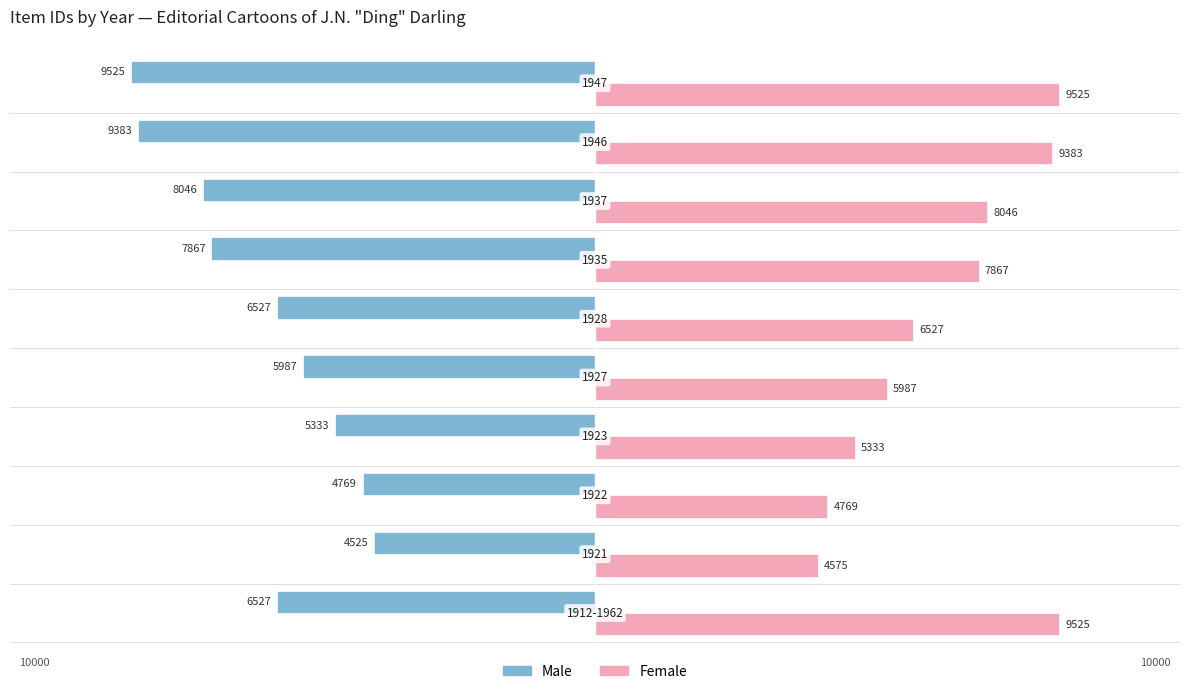

What is the difference between the second highest and second lowest values in the Female series?

4756